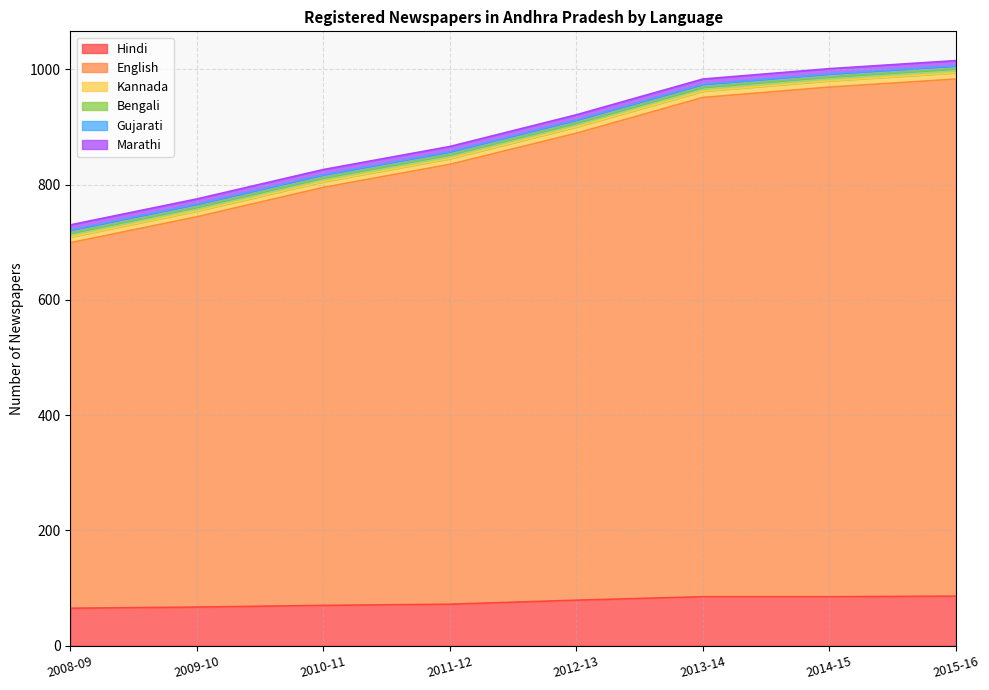

True or false: Marathi and English intersect in this chart.

False